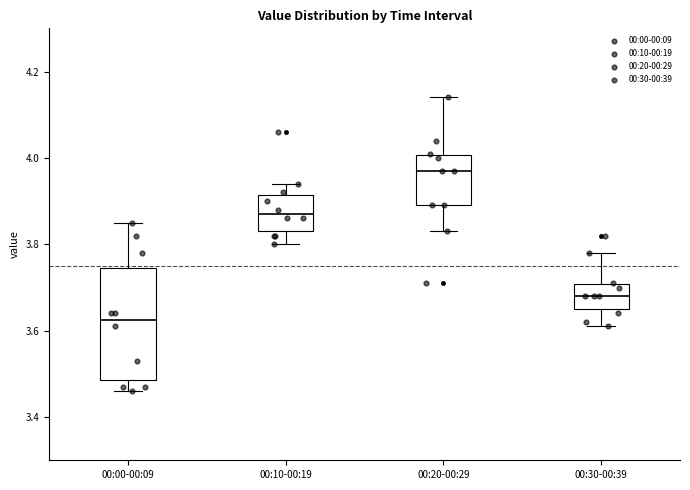

Reading left to right, transcribe this box plot: for each box, give where its median line is, the range the box spans, and where its two whiskers end, as read against the y-axis. The values are not printed on the chart, so give them approximately, as read against the axis.

00:00-00:09: median 3.62, box 3.48 to 3.74, whiskers 3.46 to 3.86
00:10-00:19: median 3.88, box 3.84 to 3.92, whiskers 3.80 to 3.94
00:20-00:29: median 3.98, box 3.90 to 4.00, whiskers 3.84 to 4.14
00:30-00:39: median 3.68, box 3.66 to 3.70, whiskers 3.62 to 3.78